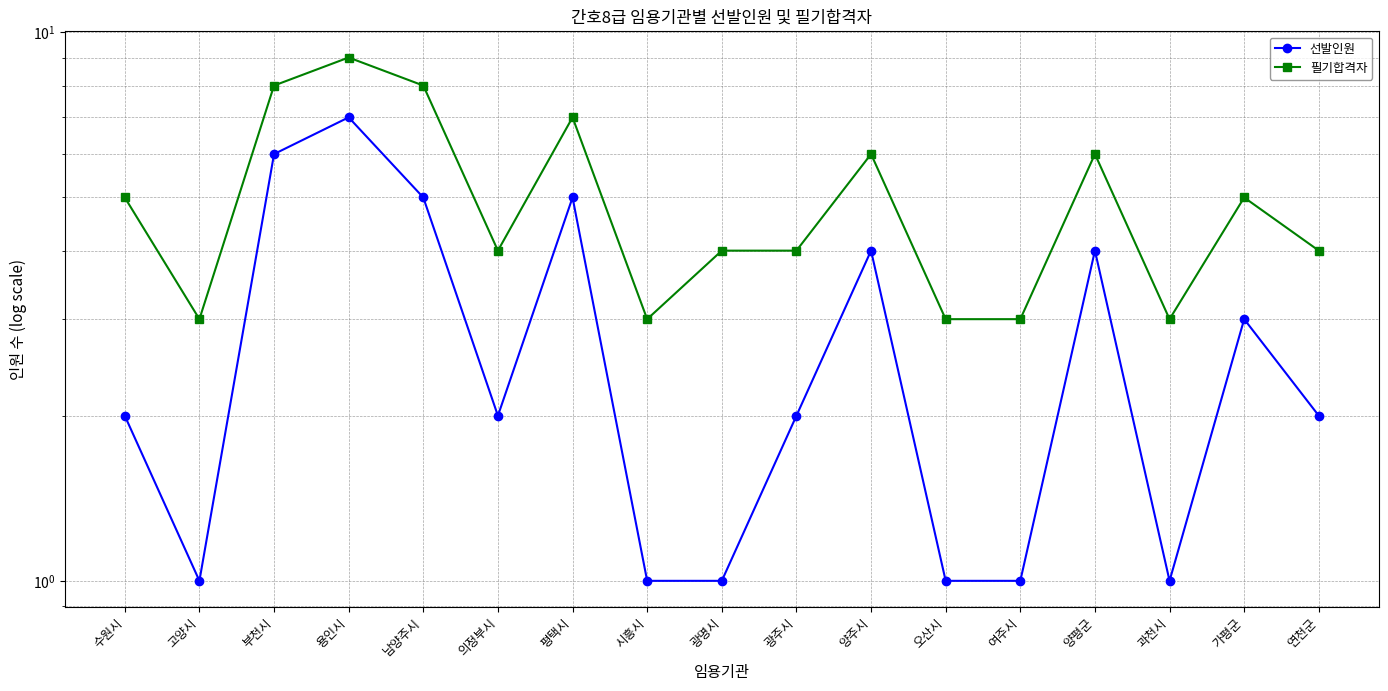

Is this an area chart (filled region under the line)?

No